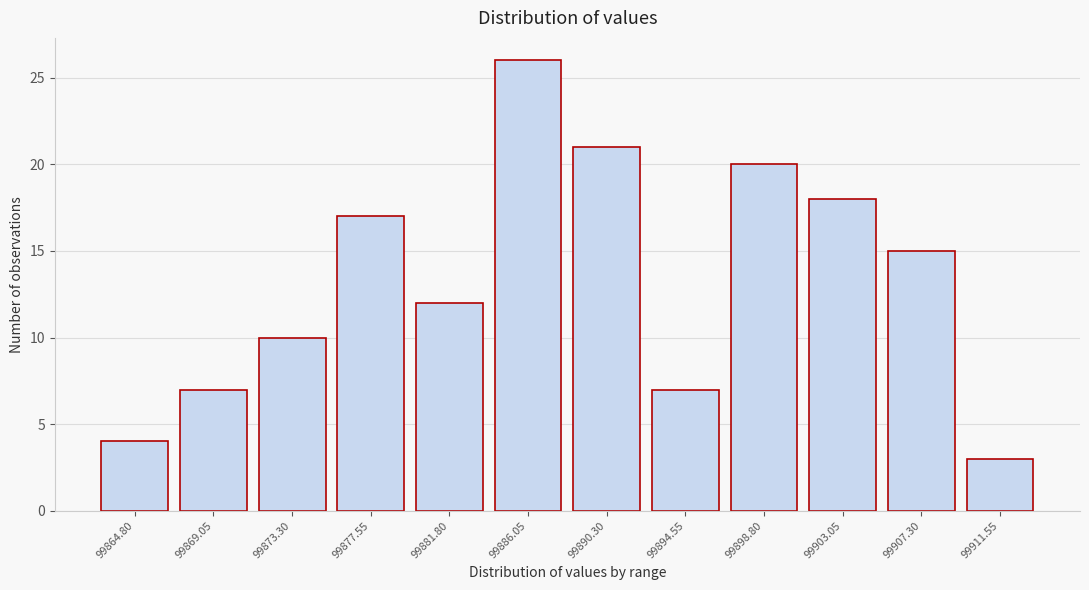

Reading left to right, transcribe all the data shown in this chart.

4	7	10	17	12	26	21	7	20	18	15	3